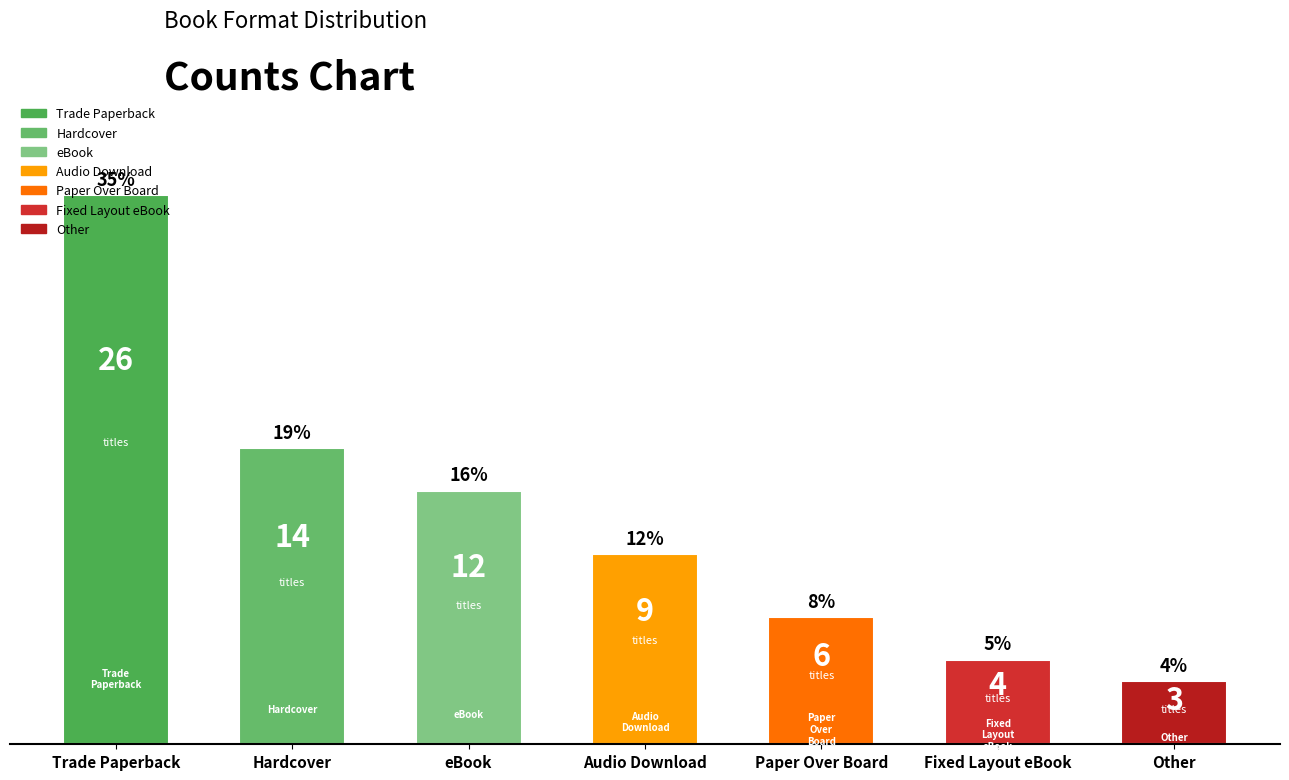

What is the label of the 2nd bar from the right?

Fixed Layout eBook